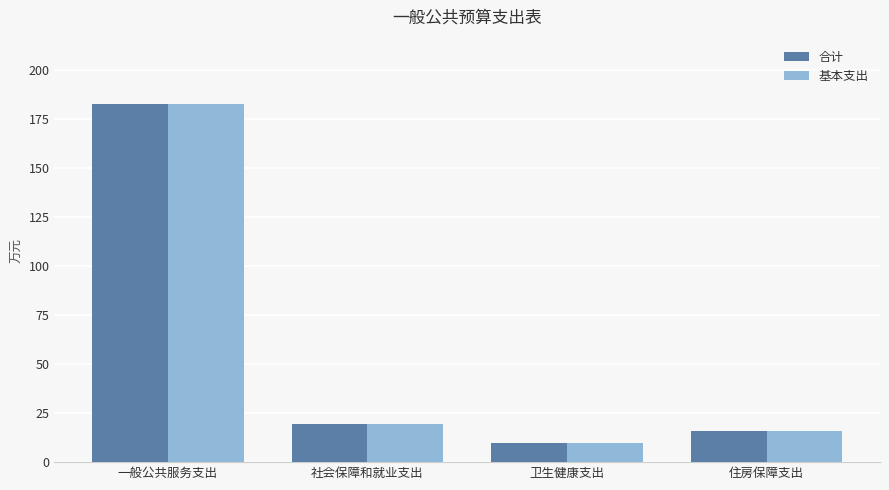

At which category is the sum across all series the highest?

一般公共服务支出